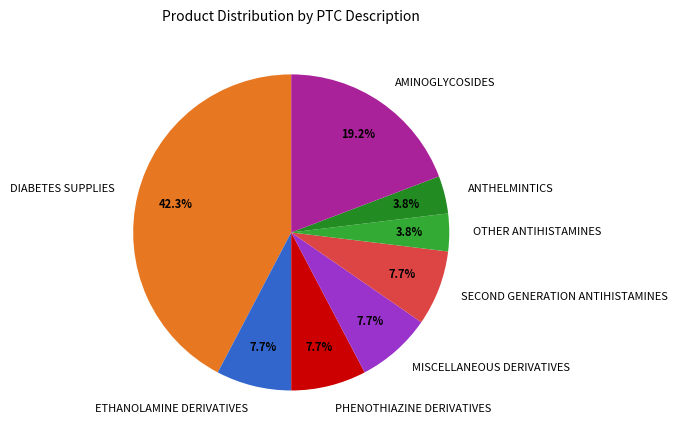

What portion of the pie excludes PHENOTHIAZINE DERIVATIVES?

92.3%